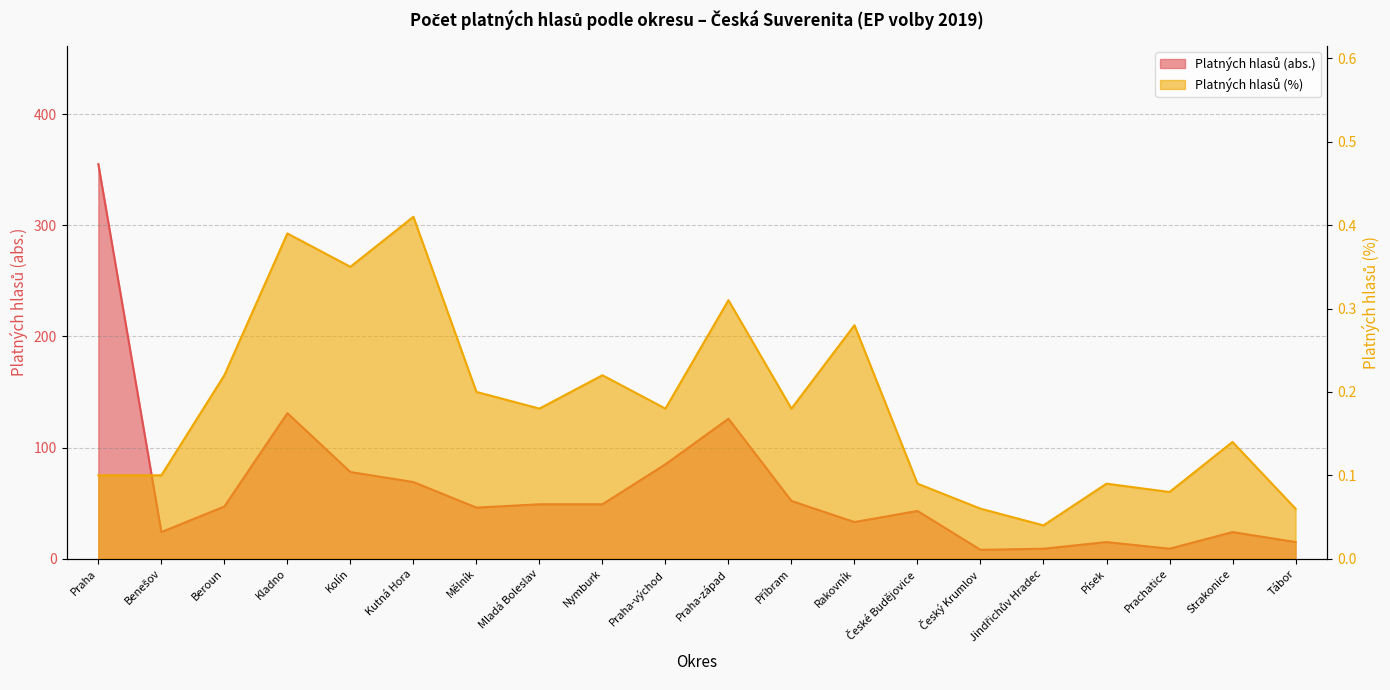

List the series in order of their overall mean, lowest first.

Platných hlasů (%), Platných hlasů (abs.)